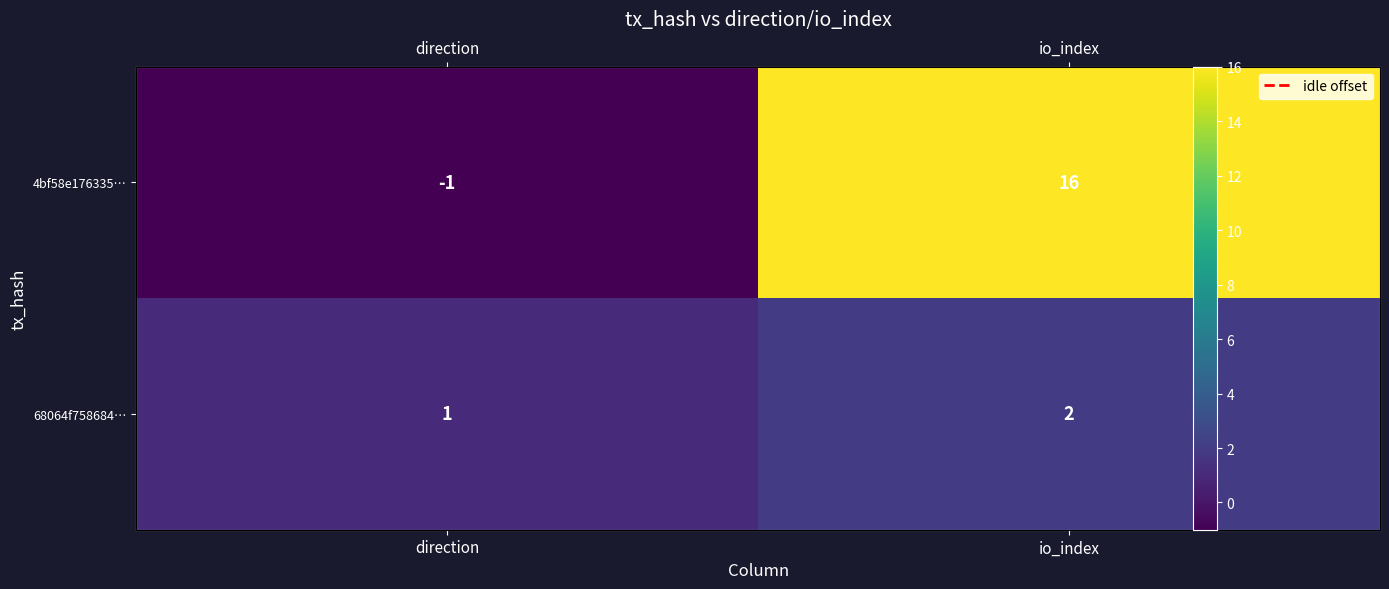

List the series in order of their overall mean, highest first.

4bf58e176335…, 68064f758684…